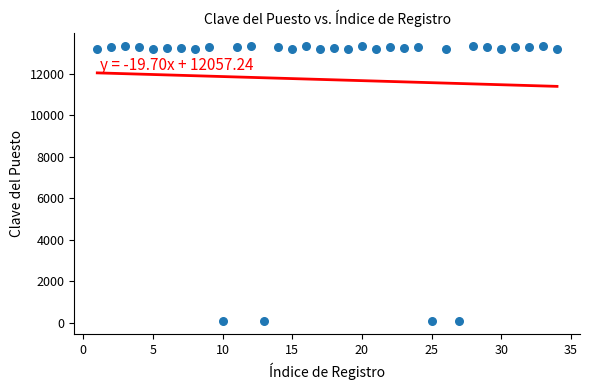

What is the range of Y values (max minus min)?

13210